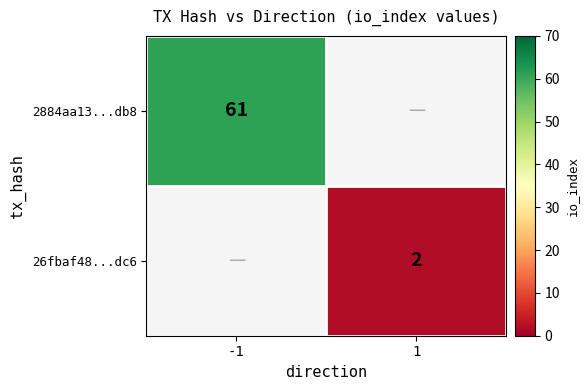

How many distinct data groups are displayed?

2